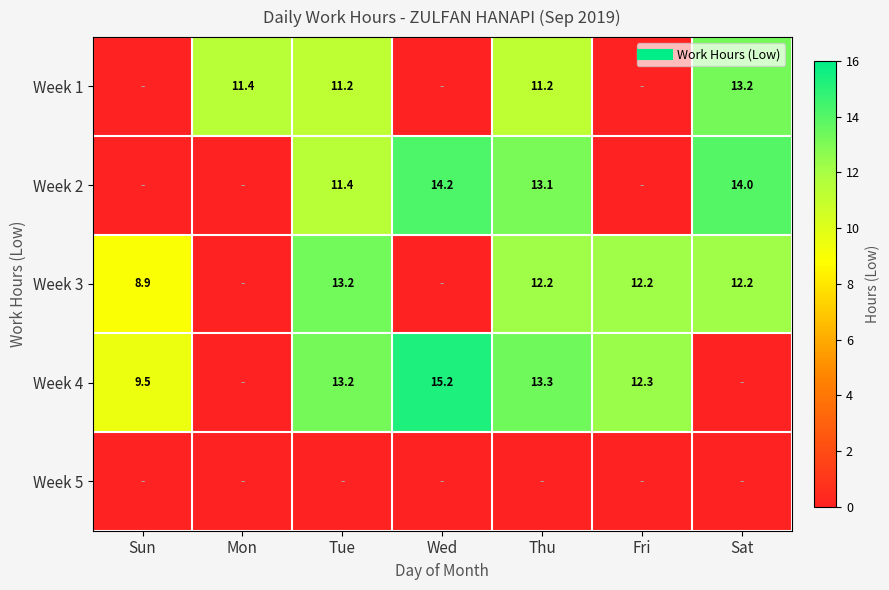

Between Wed and Sat, which is larger?

Sat